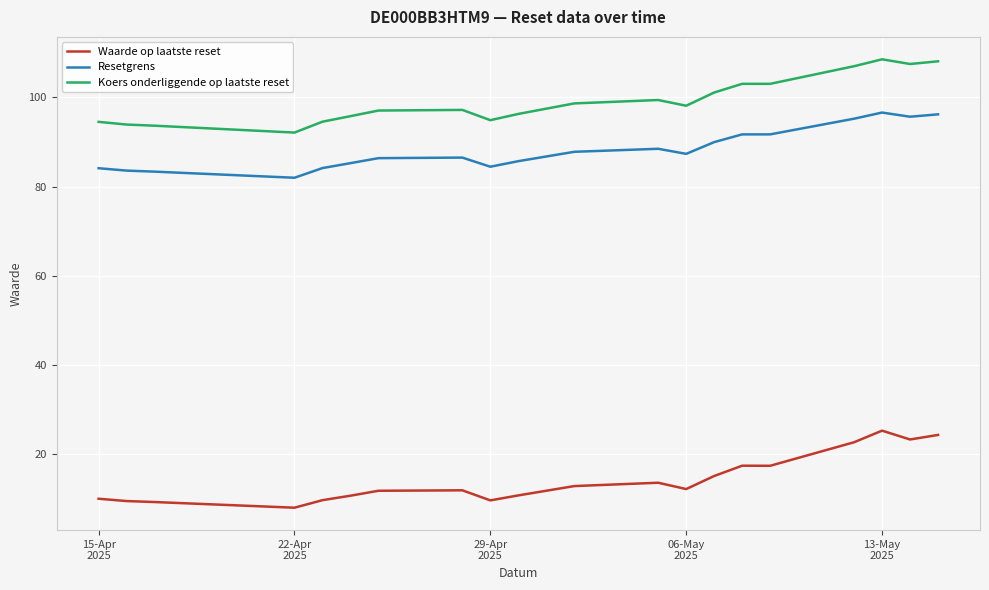

What is the minimum value shown in the chart?

8.0